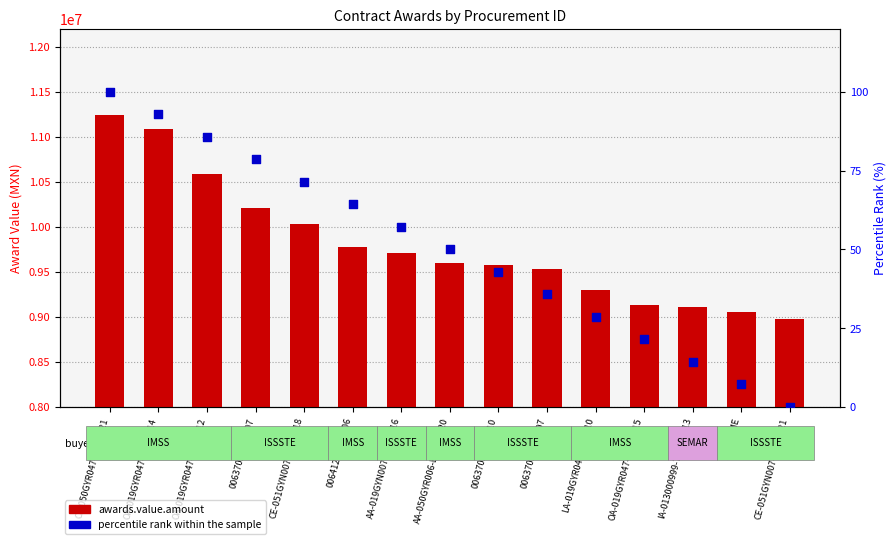

At how many categories does at least one series exceed 3378848?

15